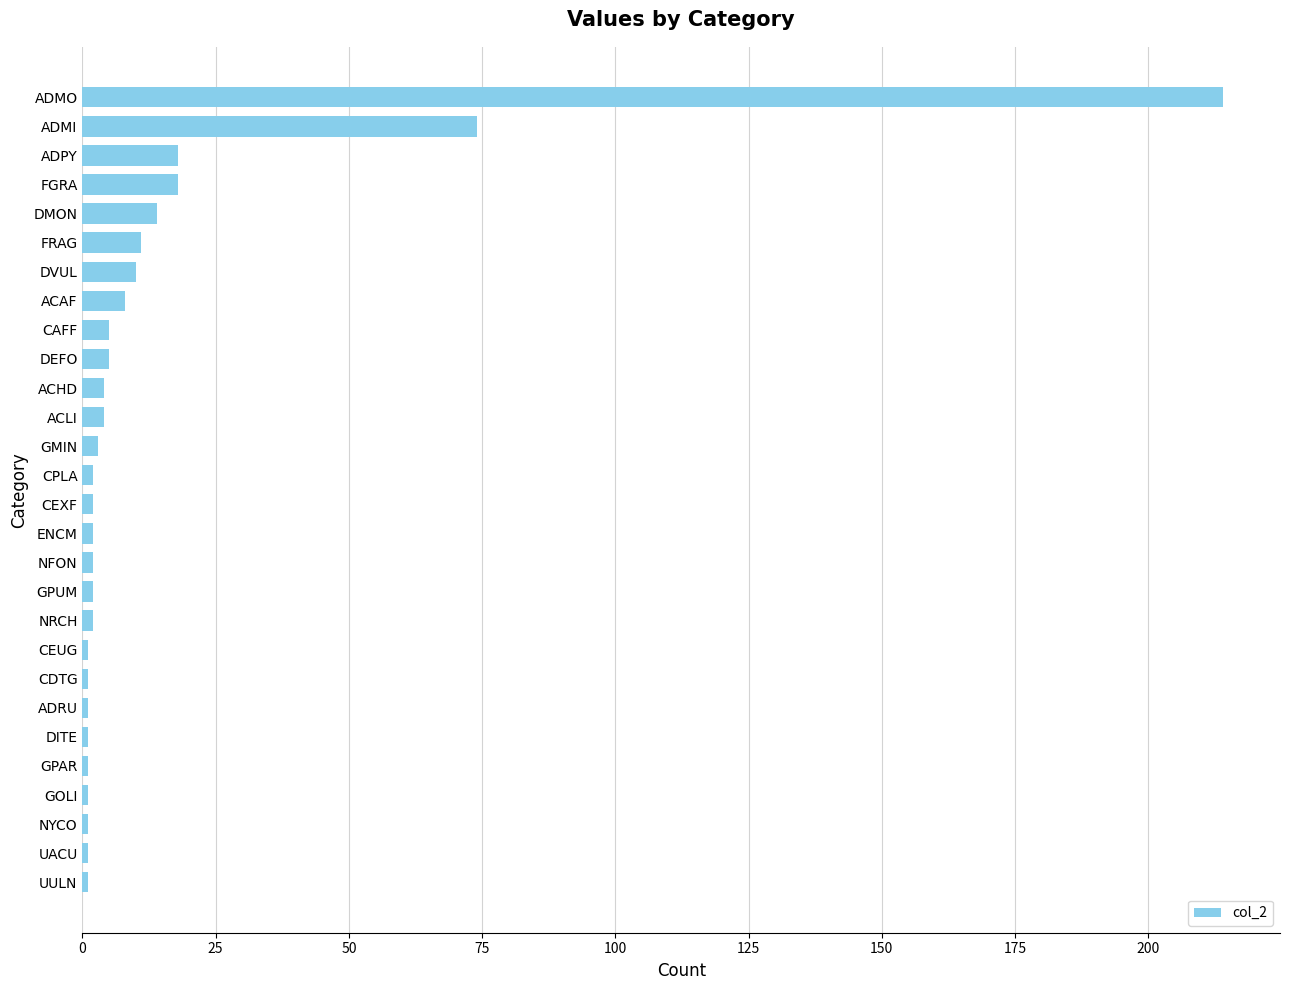

What is the difference between the second highest and second lowest values?

73